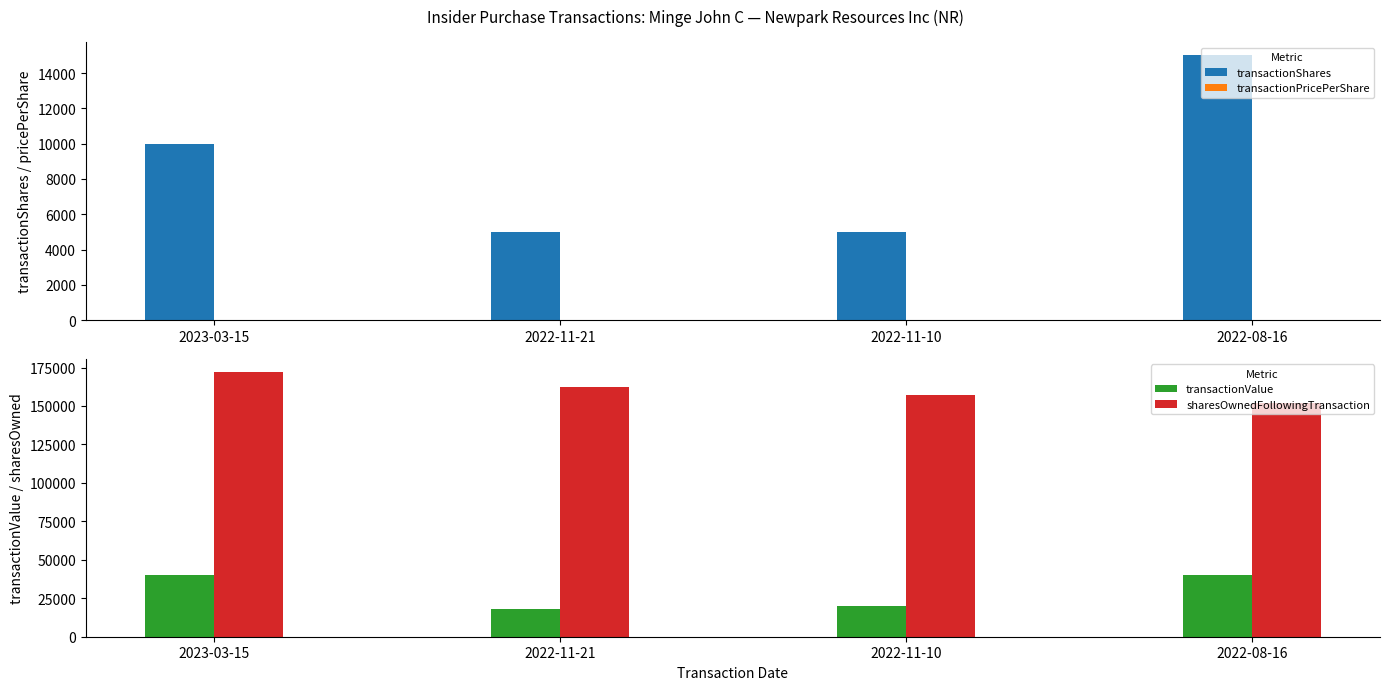

Which series has the widest spread of values?

transactionValue